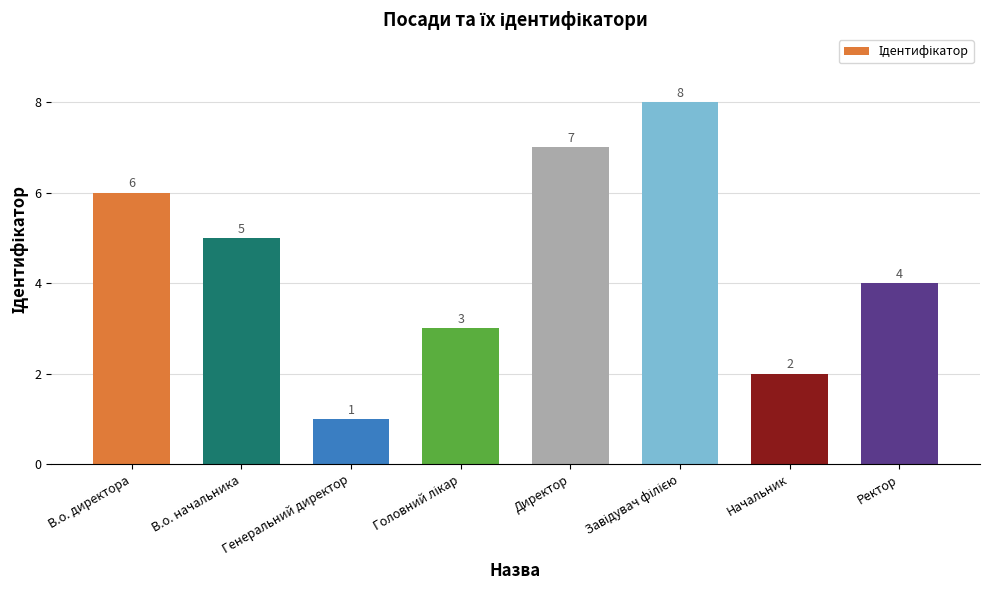

At which label is the value closest to 4?

Ректор